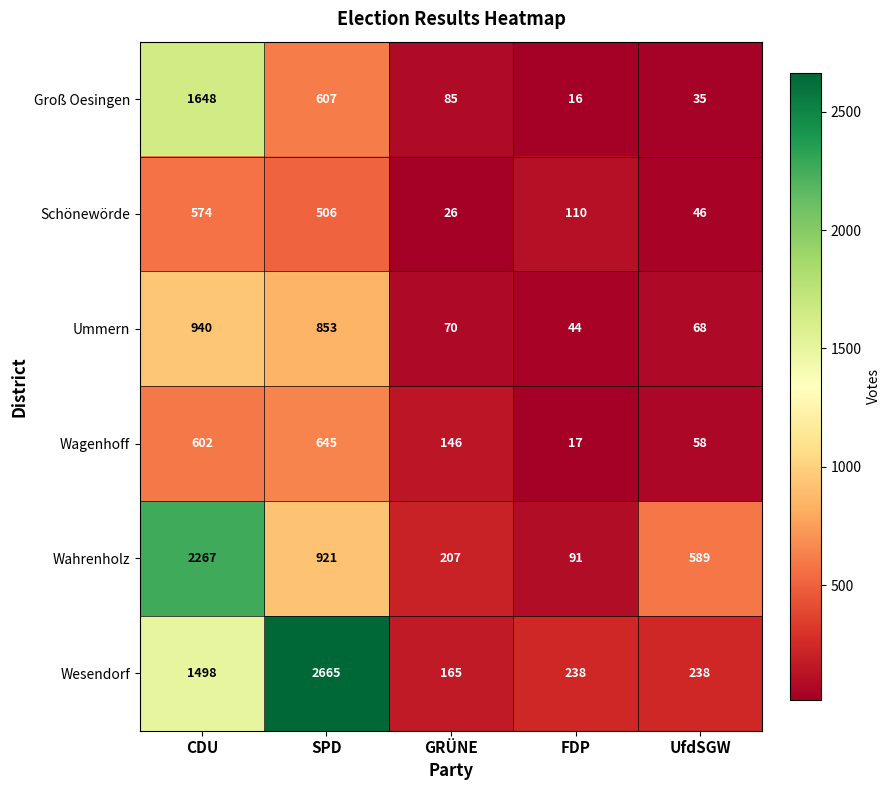

At which category is the sum across all series the highest?

CDU